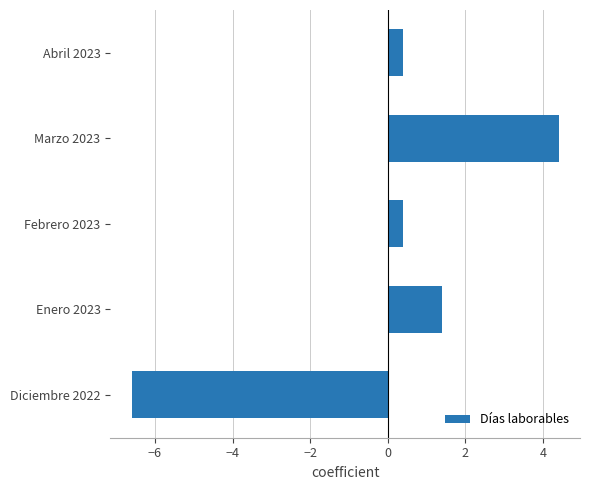

What is the change in value from Febrero 2023 to Marzo 2023?

+4.0